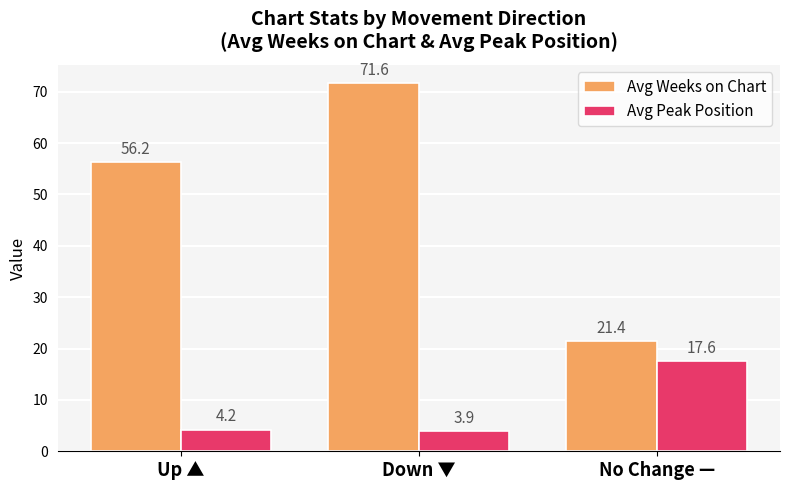

Which label corresponds to the largest value in the chart?

Down ▼